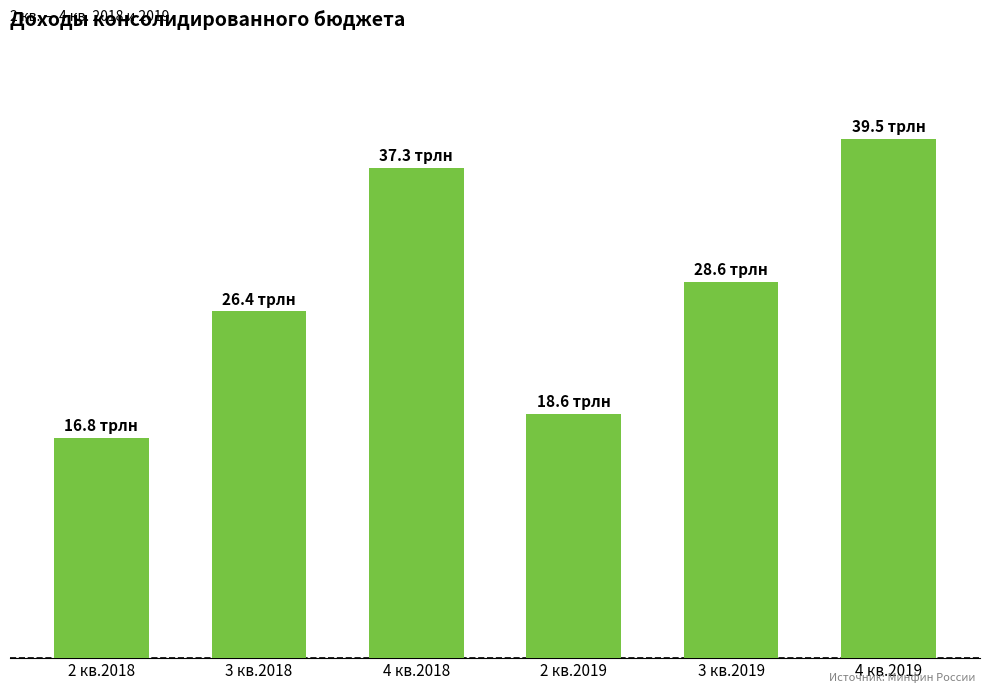

Rank the categories by value from lowest to highest.

2 кв.2018, 2 кв.2019, 3 кв.2018, 3 кв.2019, 4 кв.2018, 4 кв.2019